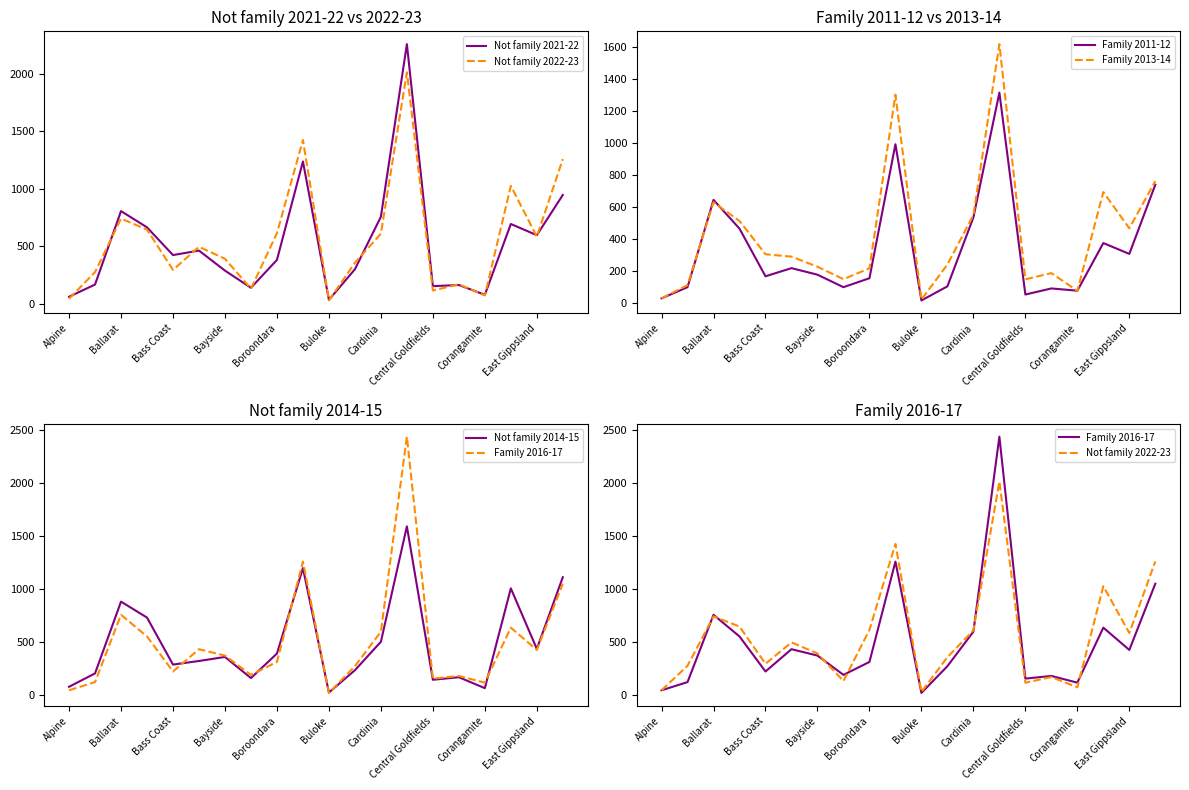

Rank the series at 13 from highest to lowest value.

Family 2016-17, Not family 2021-22, Not family 2022-23, Family 2013-14, Not family 2014-15, Family 2011-12